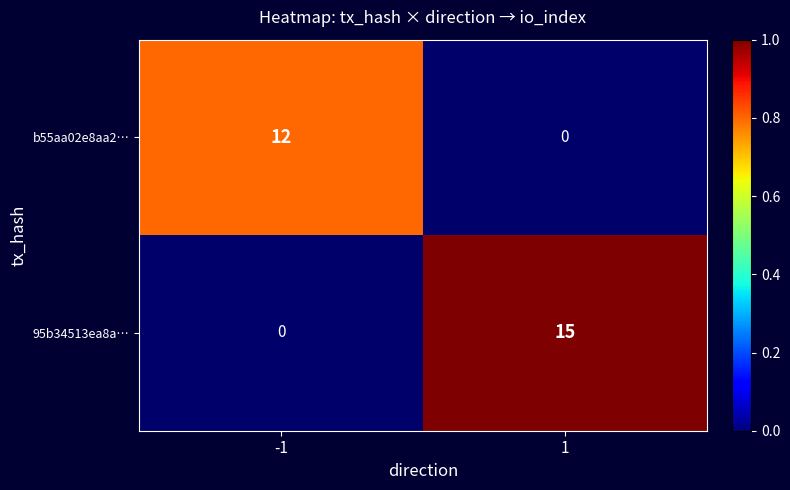

Which category has the highest value across all series?

1